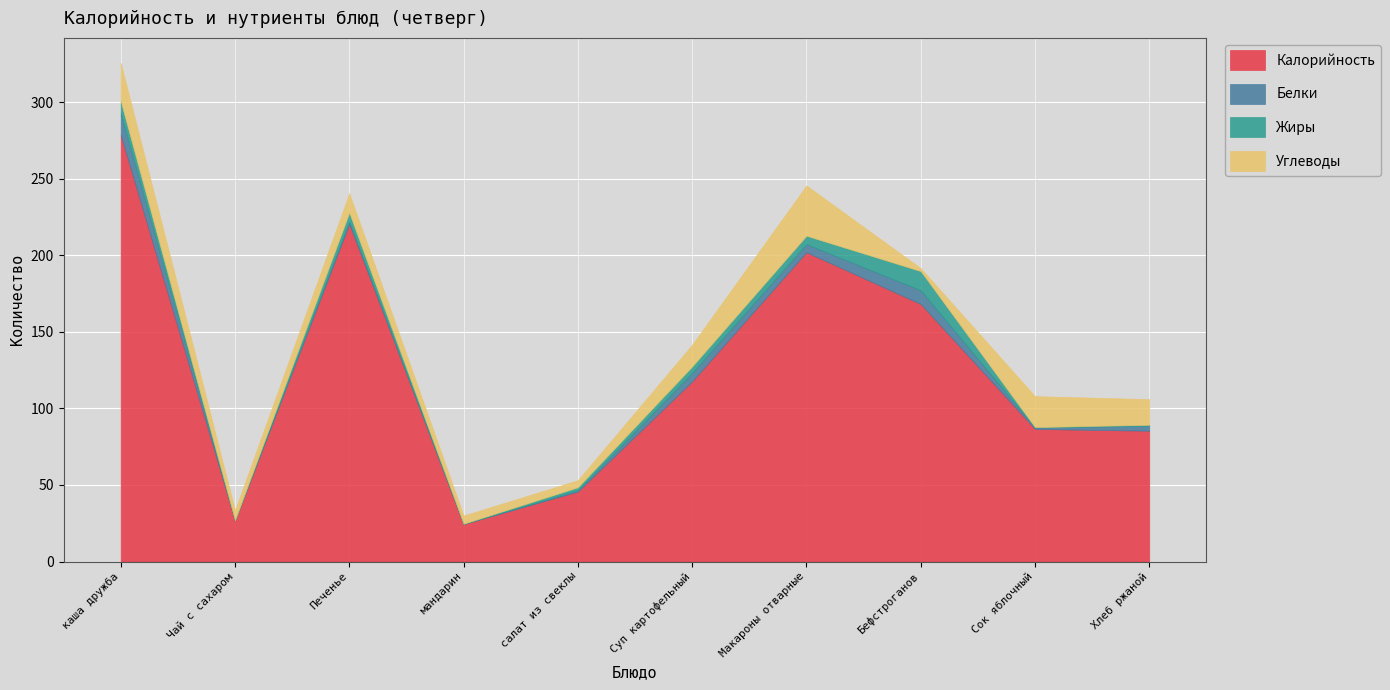

Between Хлеб ржаной and каша дружба, which is larger?

каша дружба